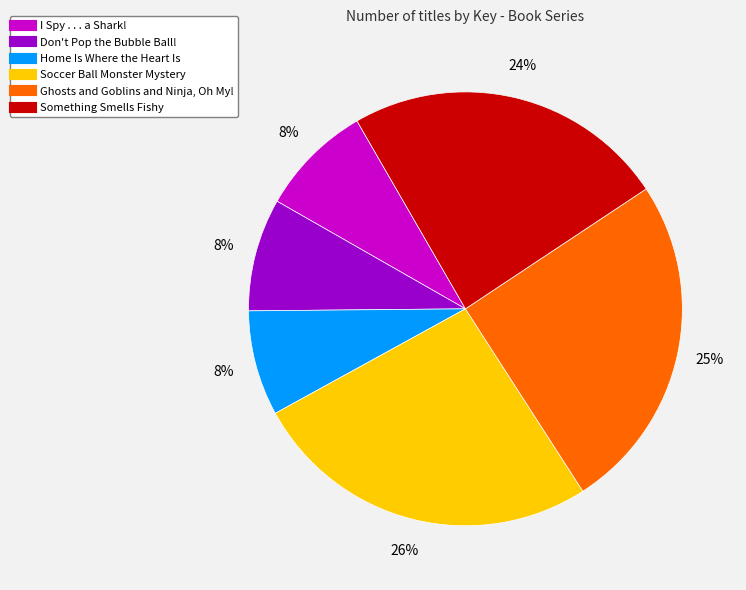

To the nearest percent, what is the combined percentage of Soccer Ball Monster Mystery and Home Is Where the Heart Is?

34%